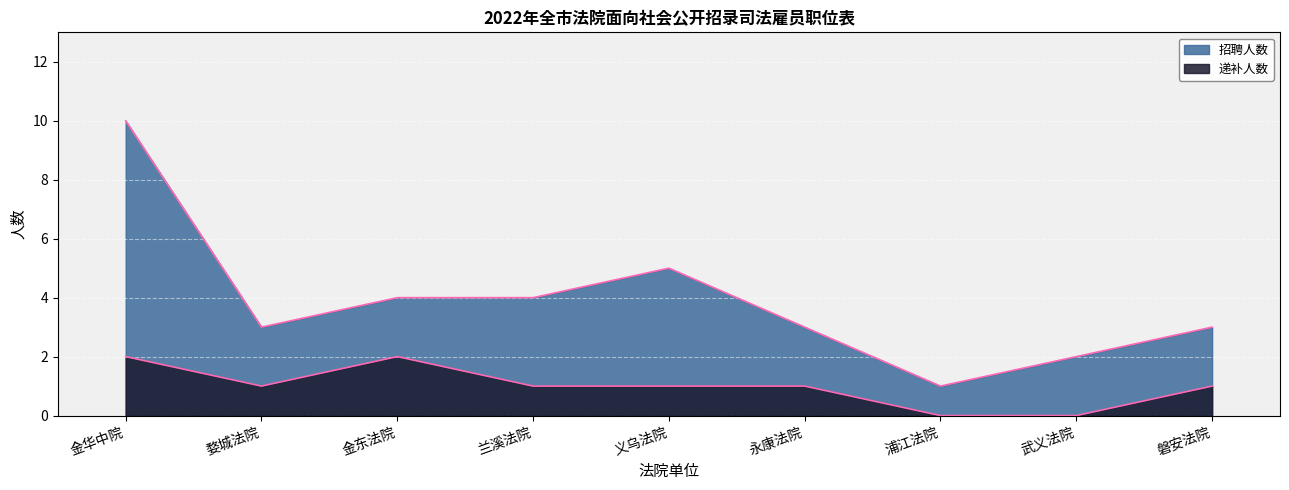

What are all the series names shown in the legend?

招聘人数, 递补人数